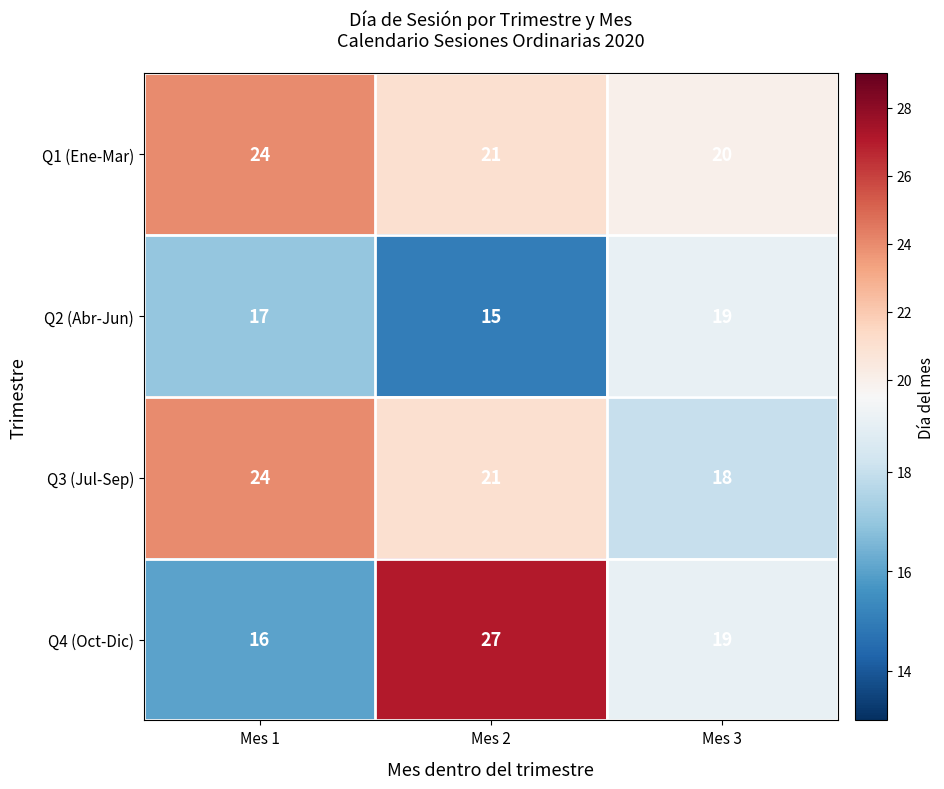

Count the Q2 (Abr-Jun) values in the range 15 to 19.

3